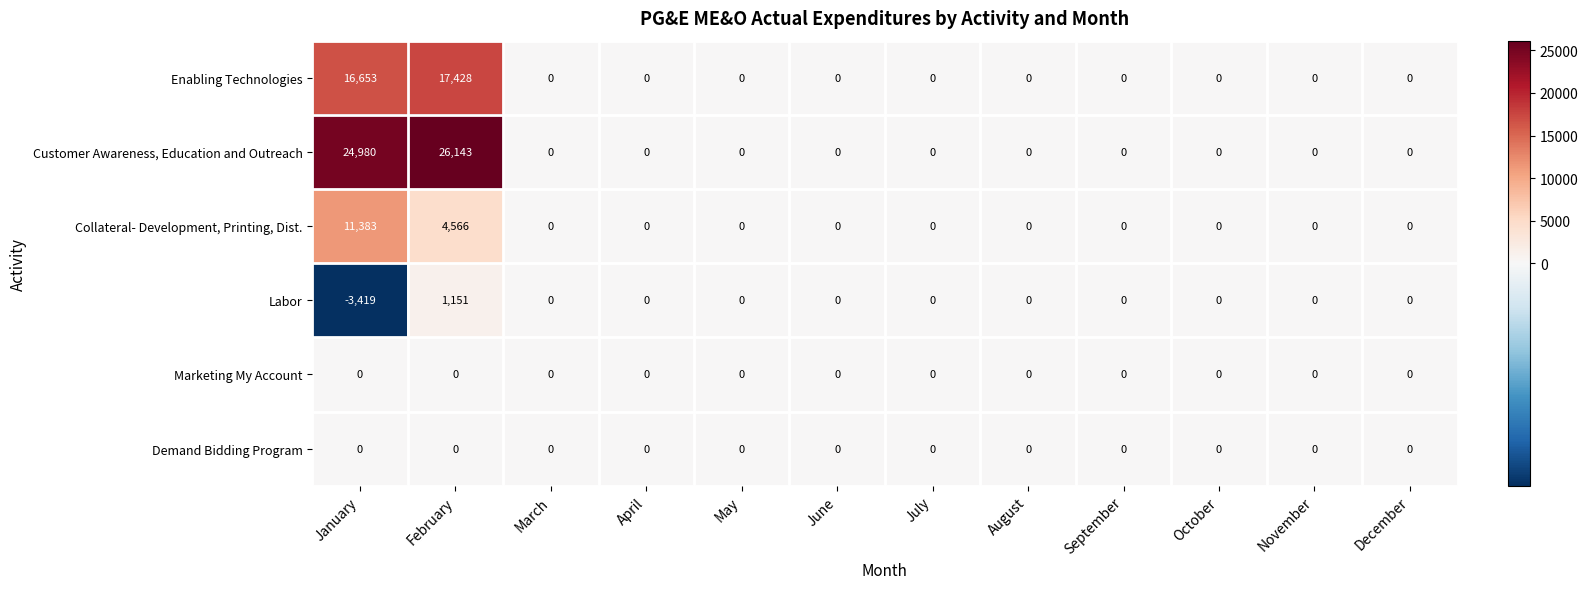

Where is Enabling Technologies nearest to the value 8714?

January